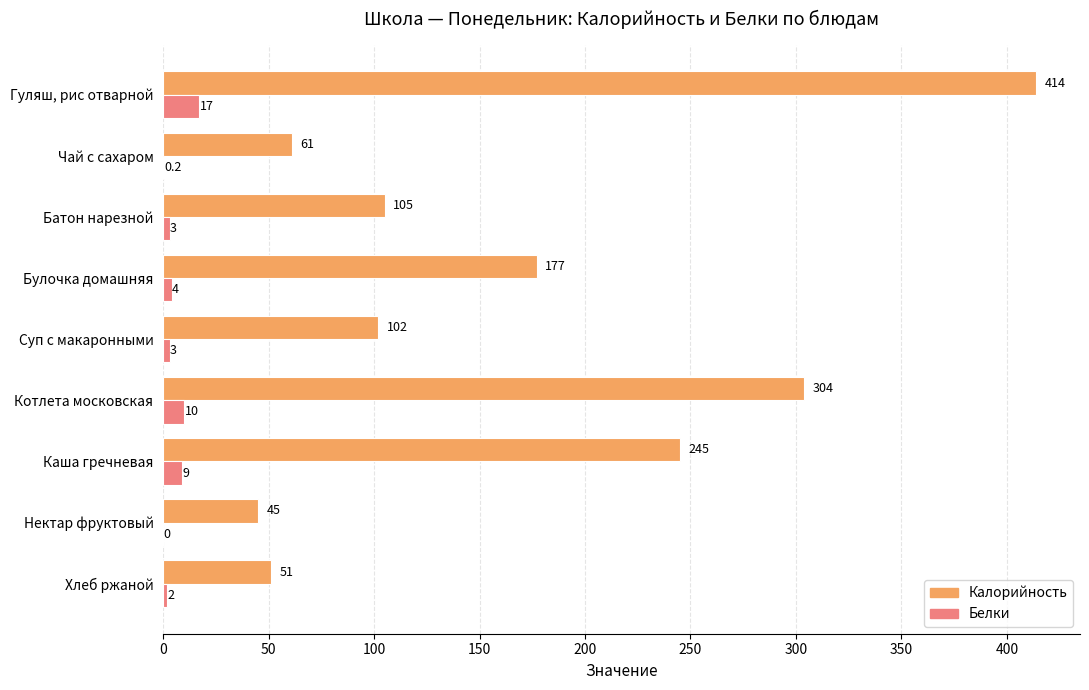

The Белки series shows 9.0 at Каша гречневая. True or false?

True